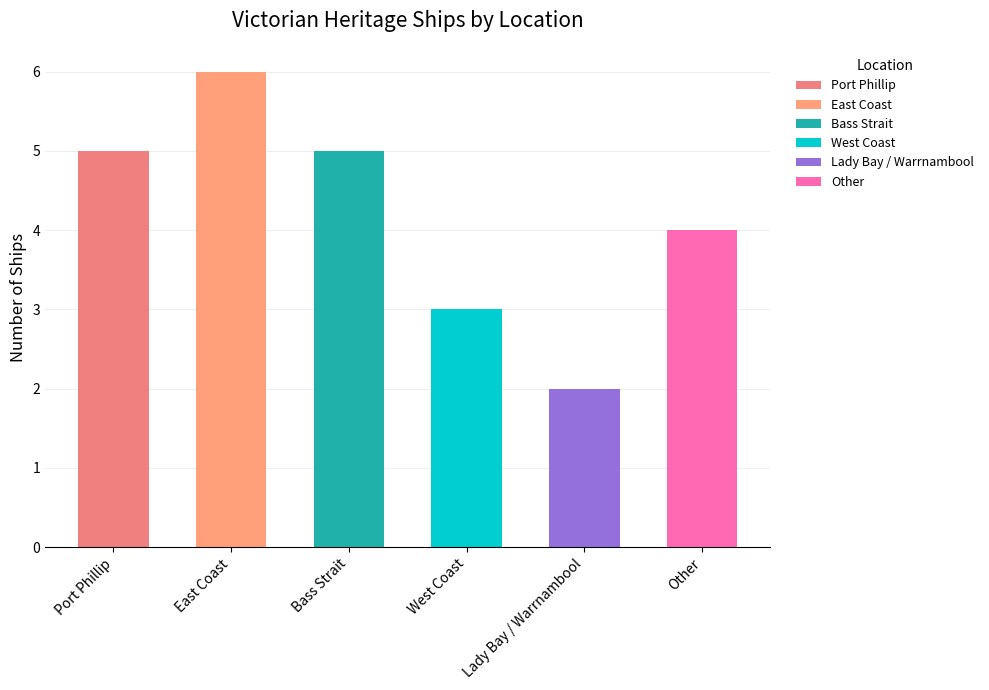

What is the sum of all values?

25